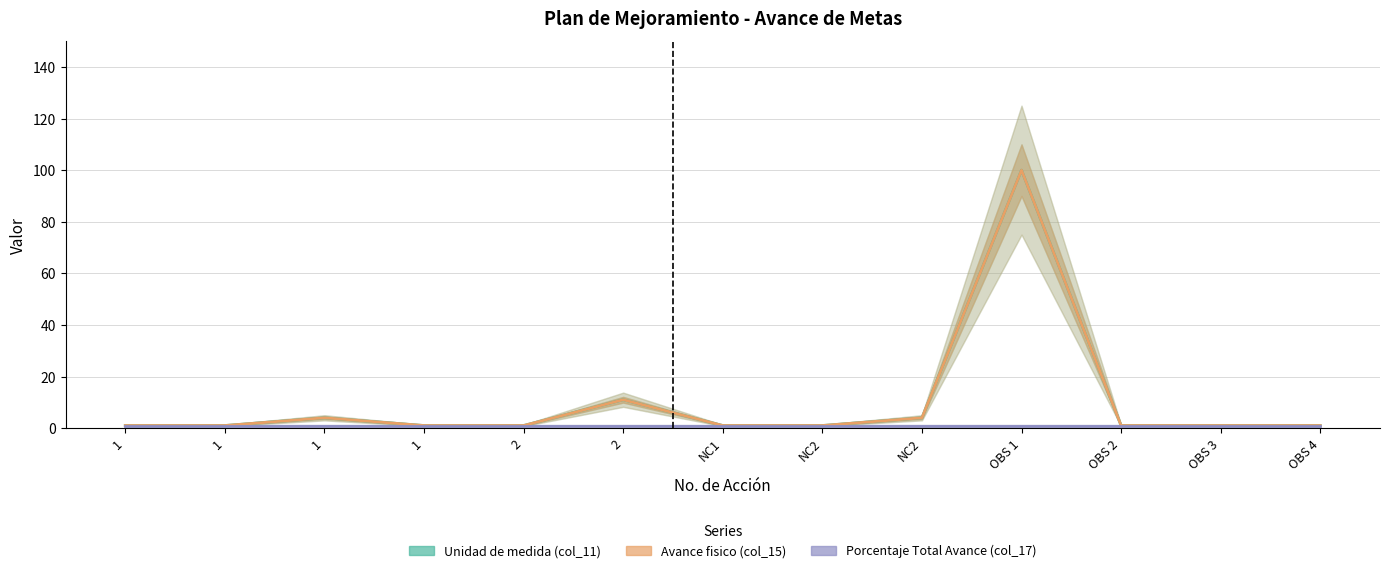

Where is Avance fisico (col_15) nearest to the value 50?

2